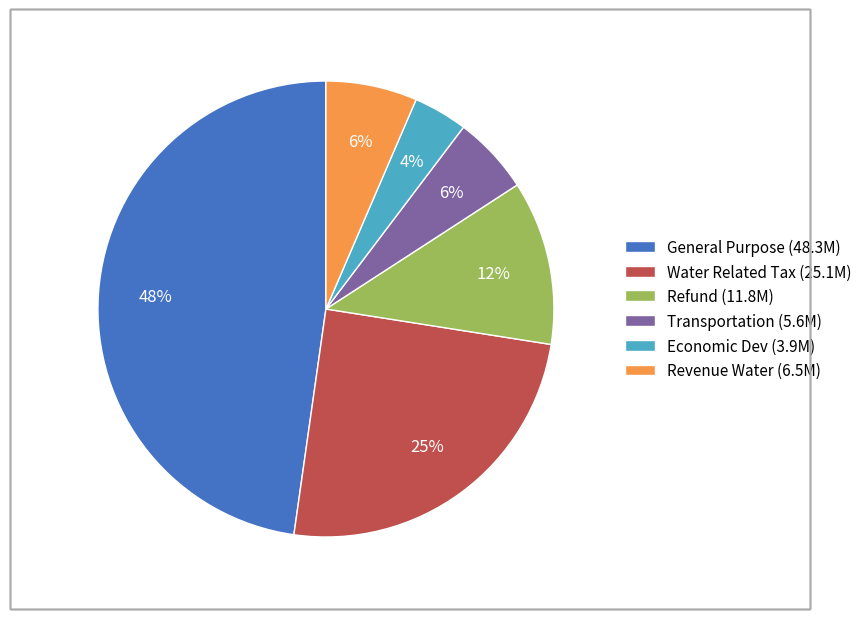

How many slices are in this pie chart?

6